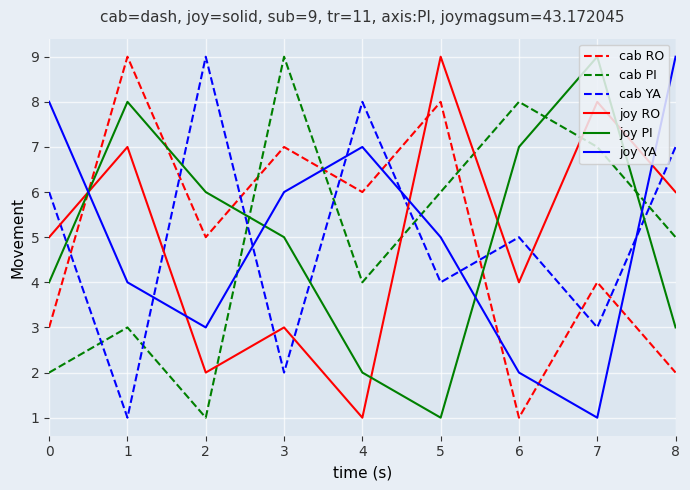

At how many categories does at least one series exceed 2?

9